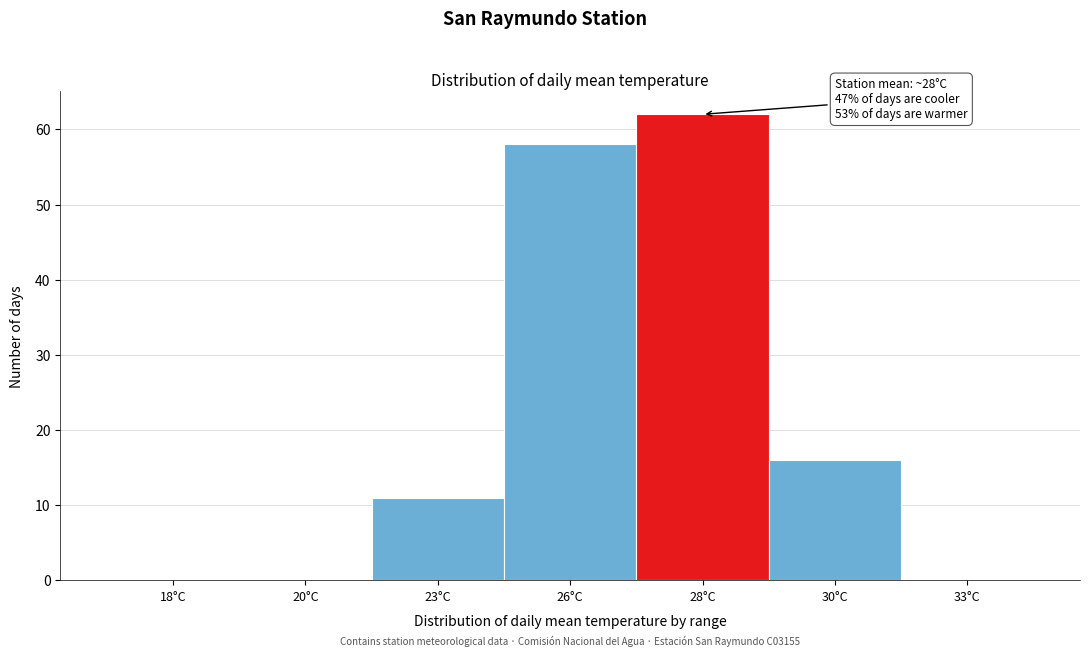

Reading right to left, extract all data points from this chart.

33°C=0	30°C=16	28°C=62	26°C=58	23°C=11	20°C=0	18°C=0